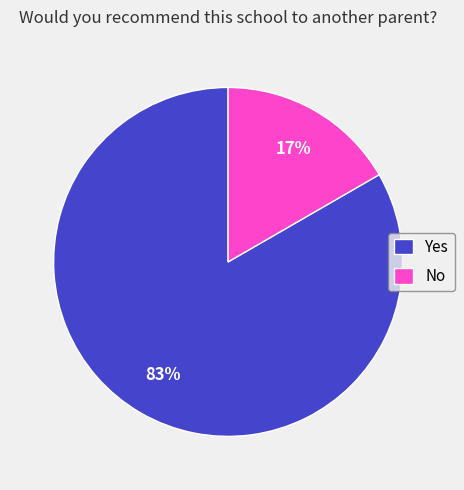

Combined, do Yes and No account for over 50%?

Yes